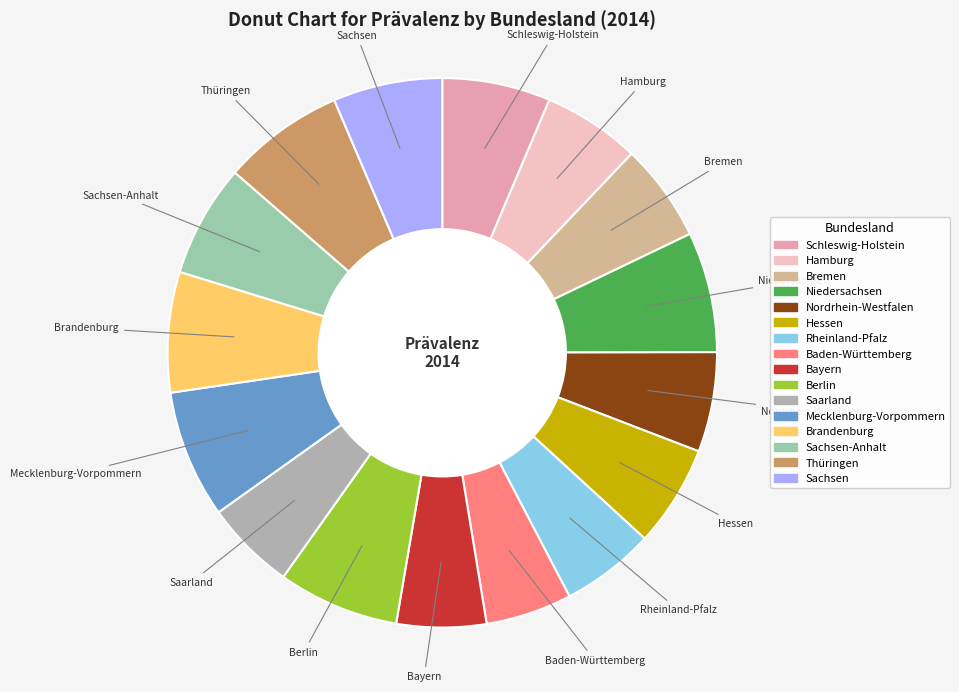

Which slice is the largest?

Mecklenburg-Vorpommern